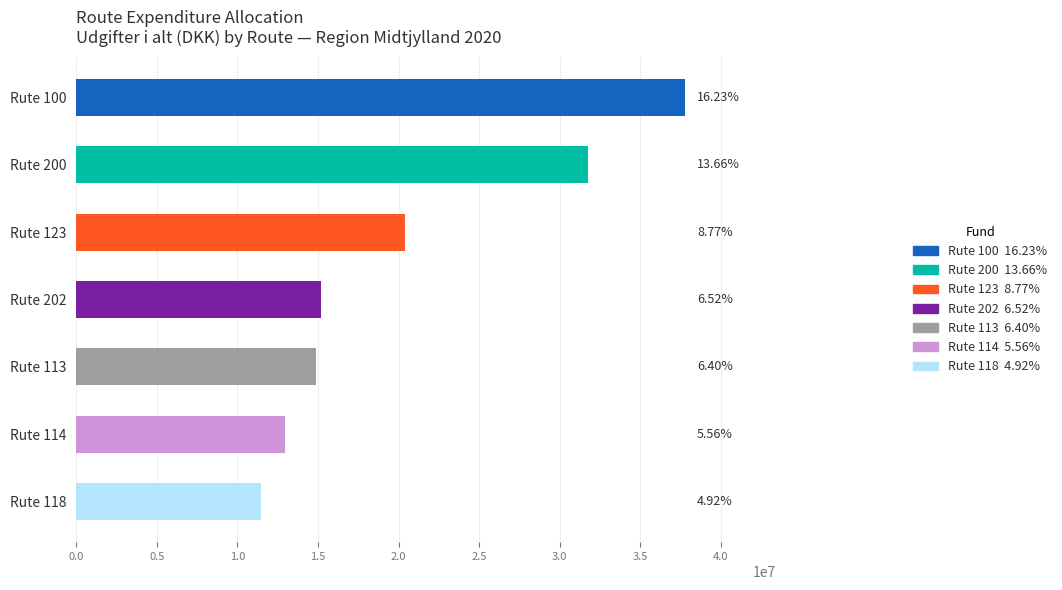

Are the bars horizontal?

Yes